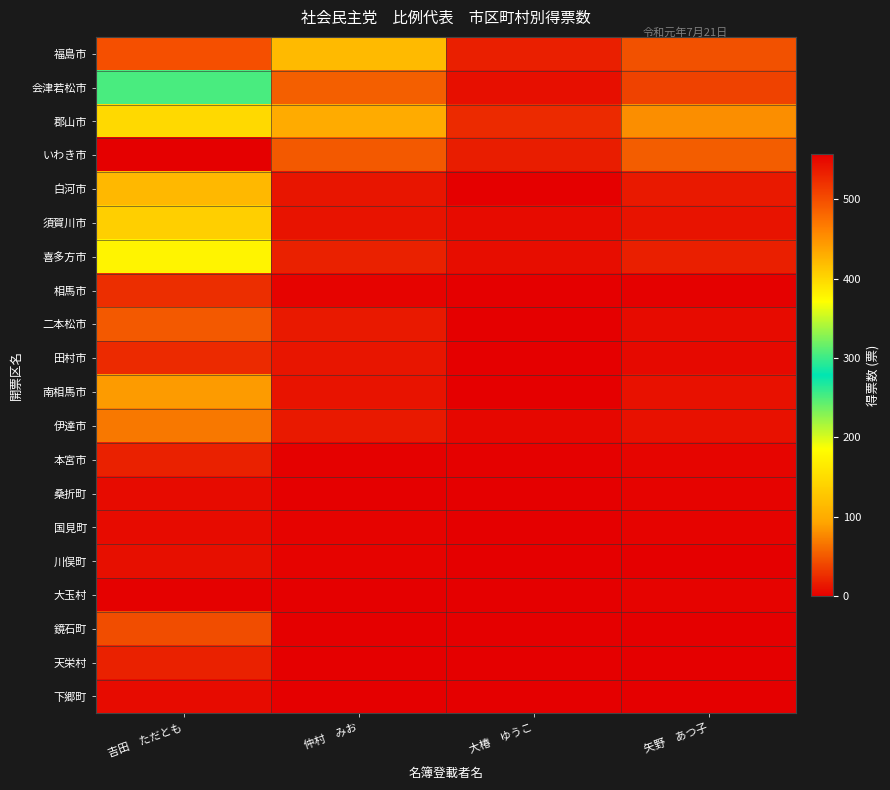

Reading left to right, list all the values displayed in this chart.

福島市: 吉田　ただとも=499	仲村　みお=115	大椿　ゆうこ=18	矢野　あつ子=46
会津若松市: 吉田　ただとも=305	仲村　みお=54	大椿　ゆうこ=9	矢野　あつ子=38
郡山市: 吉田　ただとも=399	仲村　みお=100	大椿　ゆうこ=25	矢野　あつ子=80
いわき市: 吉田　ただとも=557	仲村　みお=51	大椿　ゆうこ=17	矢野　あつ子=53
白河市: 吉田　ただとも=113	仲村　みお=12	大椿　ゆうこ=0	矢野　あつ子=15
須賀川市: 吉田　ただとも=136	仲村　みお=11	大椿　ゆうこ=7	矢野　あつ子=11
喜多方市: 吉田　ただとも=175	仲村　みお=19	大椿　ゆうこ=8	矢野　あつ子=18
相馬市: 吉田　ただとも=27	仲村　みお=3	大椿　ゆうこ=1	矢野　あつ子=2
二本松市: 吉田　ただとも=51	仲村　みお=15	大椿　ゆうこ=0	矢野　あつ子=7
田村市: 吉田　ただとも=25	仲村　みお=12	大椿　ゆうこ=0	矢野　あつ子=6
南相馬市: 吉田　ただとも=88	仲村　みお=11	大椿　ゆうこ=0	矢野　あつ子=10
伊達市: 吉田　ただとも=68	仲村　みお=15	大椿　ゆうこ=5	矢野　あつ子=10
本宮市: 吉田　ただとも=19	仲村　みお=2	大椿　ゆうこ=2	矢野　あつ子=4
桑折町: 吉田　ただとも=7	仲村　みお=0	大椿　ゆうこ=1	矢野　あつ子=3
国見町: 吉田　ただとも=7	仲村　みお=3	大椿　ゆうこ=0	矢野　あつ子=3
川俣町: 吉田　ただとも=9	仲村　みお=3	大椿　ゆうこ=1	矢野　あつ子=1
大玉村: 吉田　ただとも=2	仲村　みお=1	大椿　ゆうこ=0	矢野　あつ子=3
鏡石町: 吉田　ただとも=44	仲村　みお=1	大椿　ゆうこ=0	矢野　あつ子=1
天栄村: 吉田　ただとも=19	仲村　みお=0	大椿　ゆうこ=0	矢野　あつ子=1
下郷町: 吉田　ただとも=7	仲村　みお=0	大椿　ゆうこ=0	矢野　あつ子=1